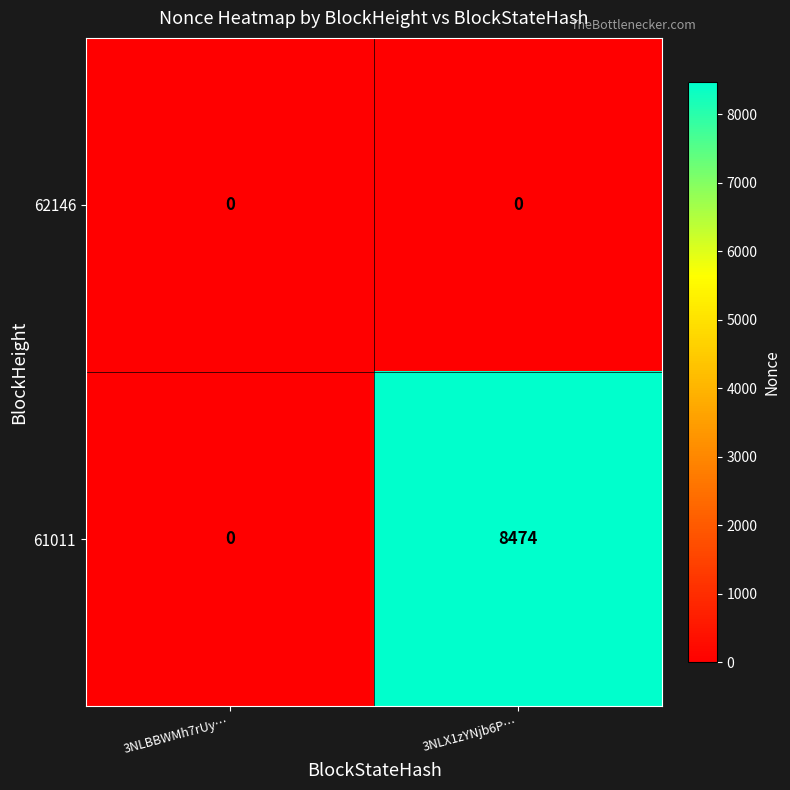

What is the total value across all series at 3NLX1zYNjb6P…?

8474